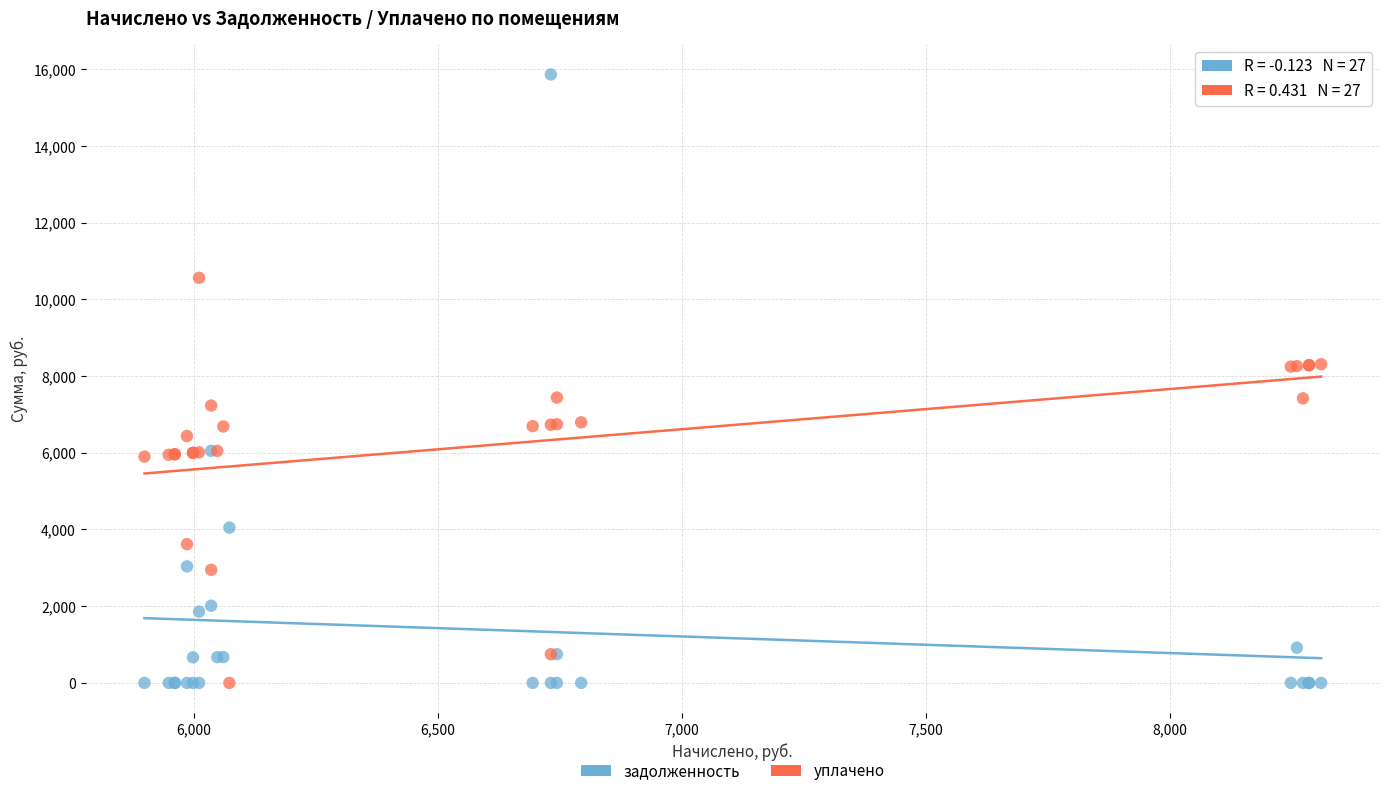

Which series reaches the maximum Y coordinate?

задолженность